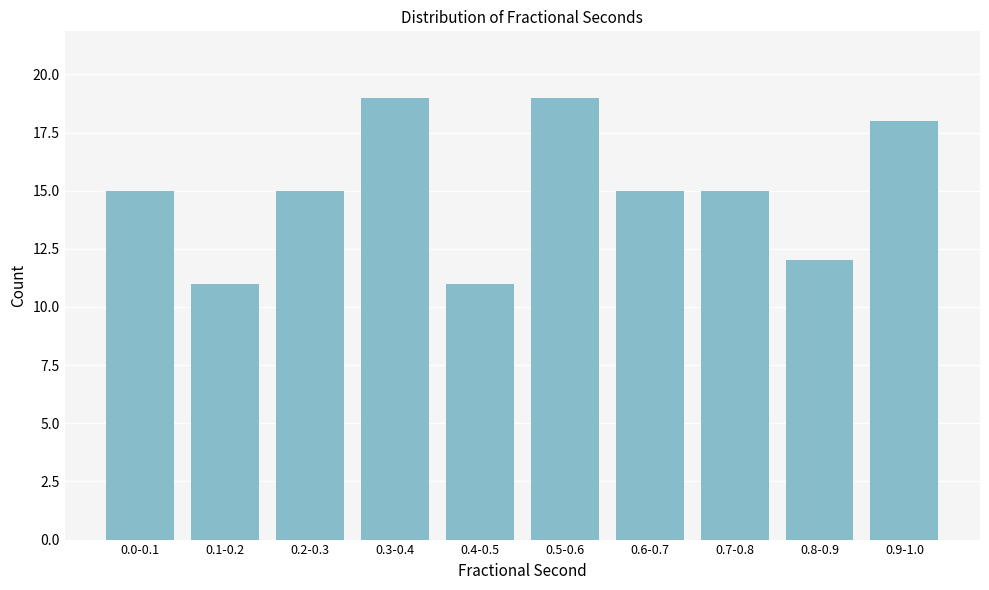

Reading left to right, extract all data points from this chart.

15	11	15	19	11	19	15	15	12	18